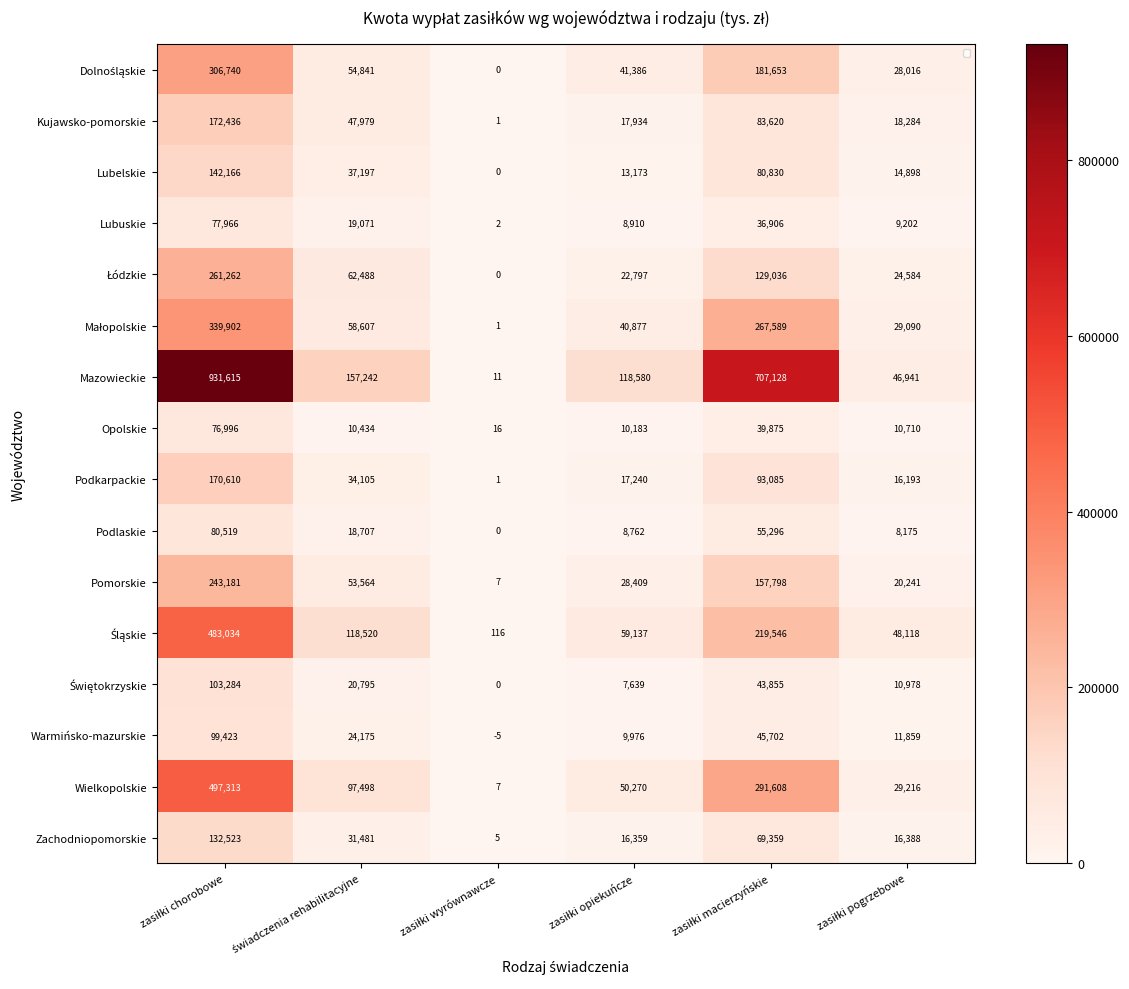

What value does the Wielkopolskie series have at zasiłki wyrównawcze?

7.4